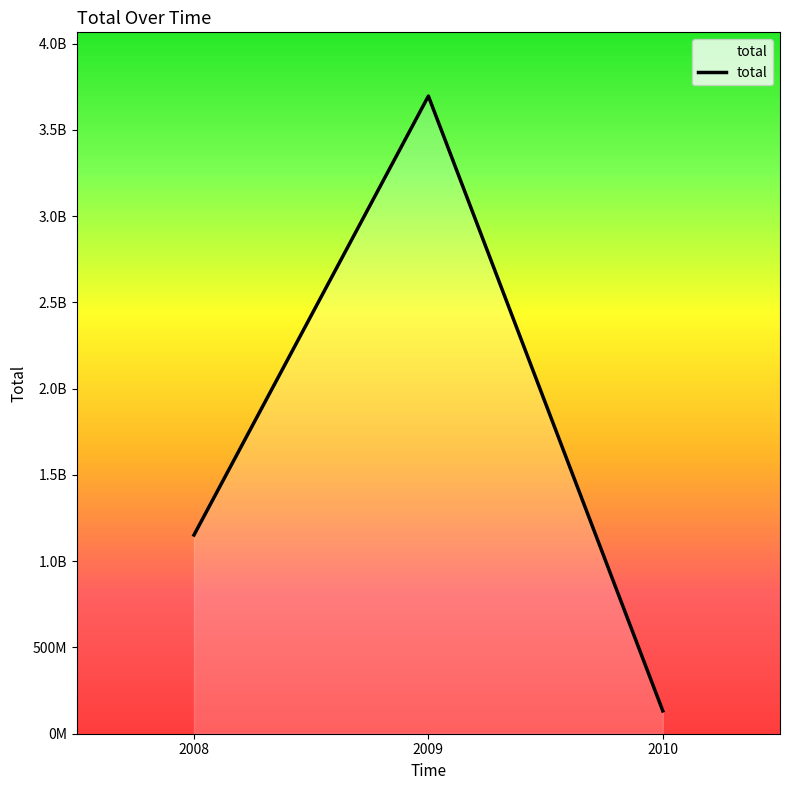

Where is the data nearest to the value 1913978195?

2008